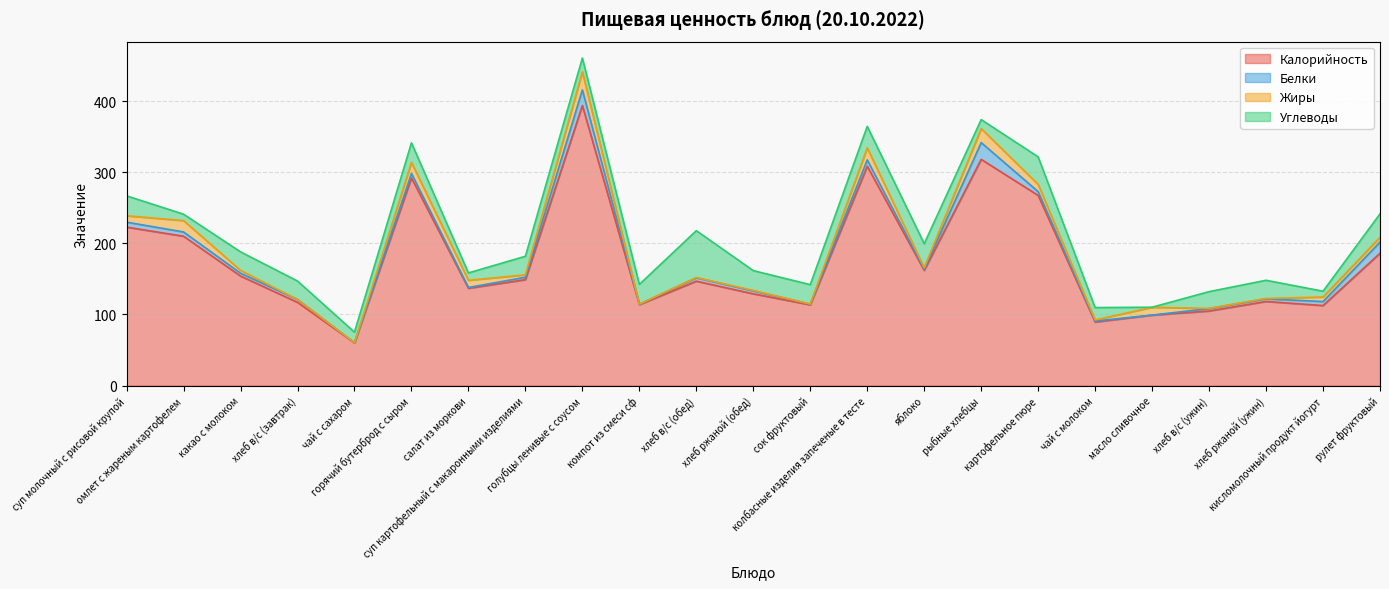

What is the difference between the maximum and second lowest values in the Углеводы series?

57.7